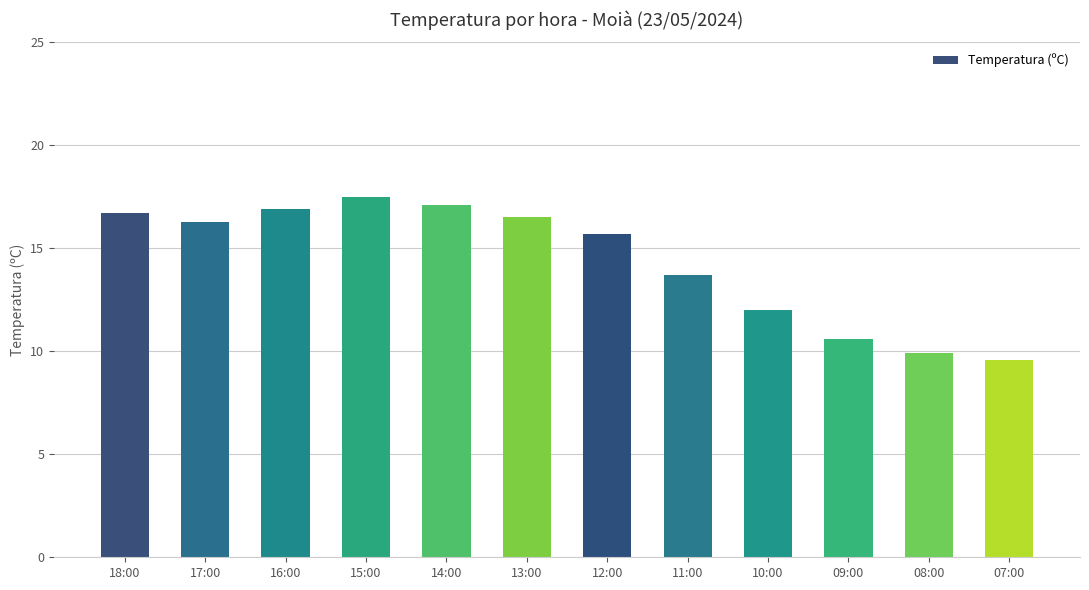

Which has a higher value, 08:00 or 09:00?

09:00